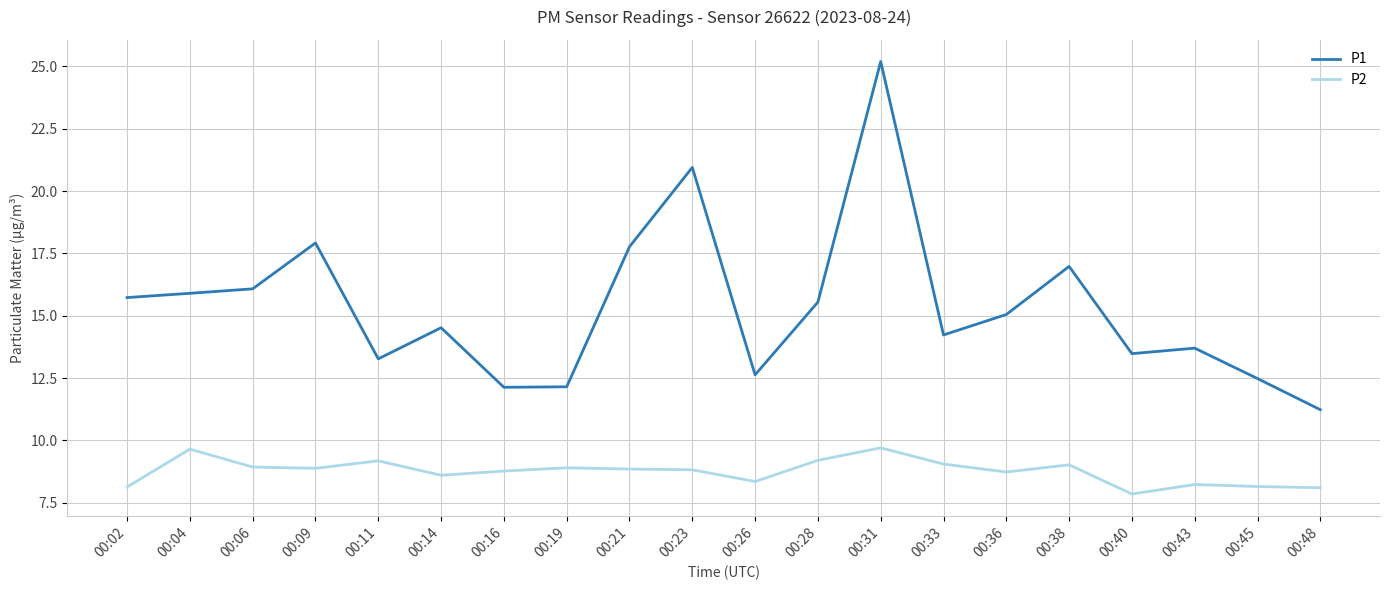

What is the sum of the P2 values at 00:11 and 00:31?

18.9